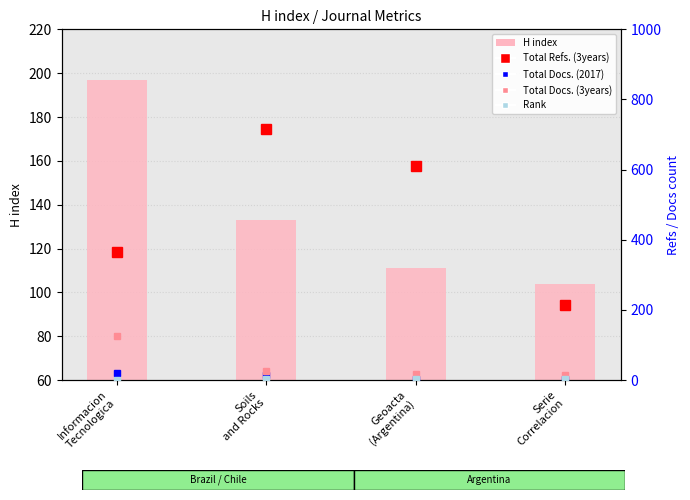

What is the value of the Total Docs. (2017) bar at the 4th from the left?

4